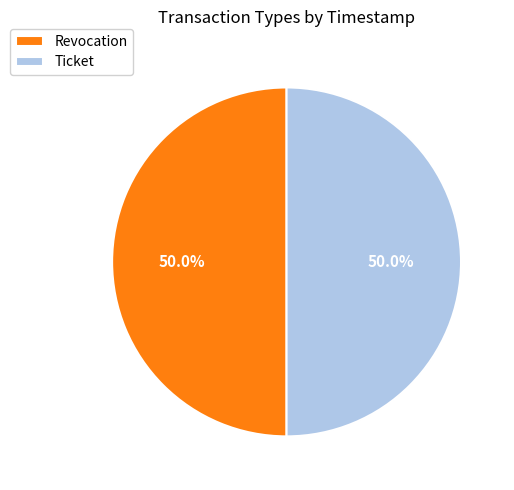

How much of the chart is everything except Revocation?

50.0%